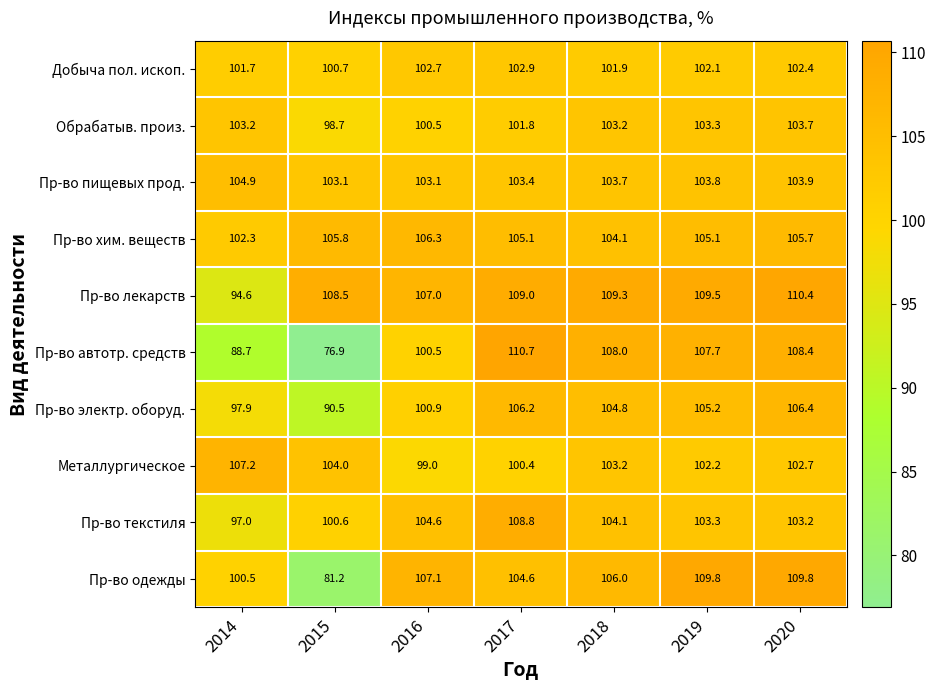

Which series has the largest total across all categories?

Пр-во лекарств